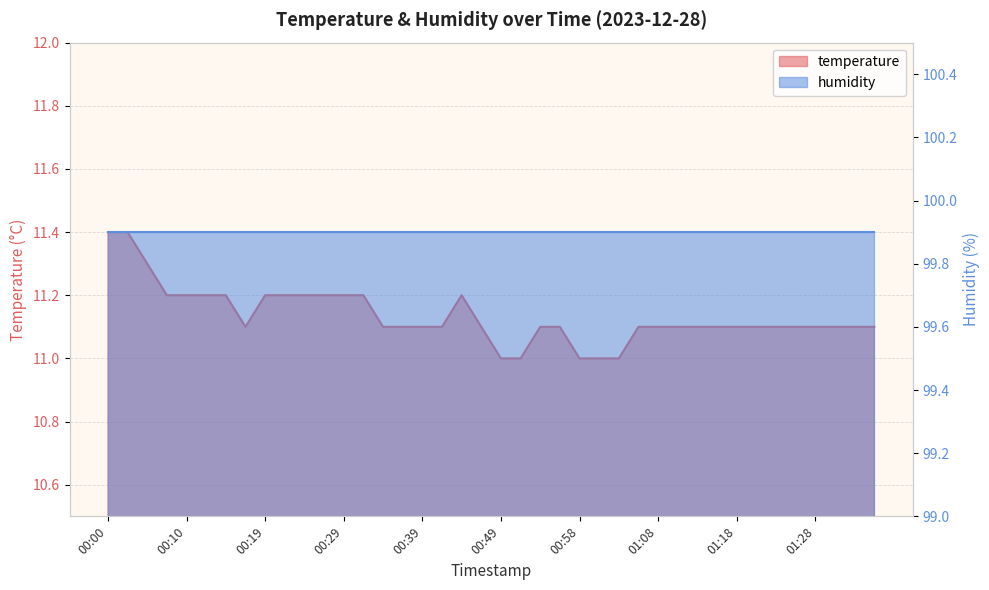

What is the label of the 11th point from the left?

00:24